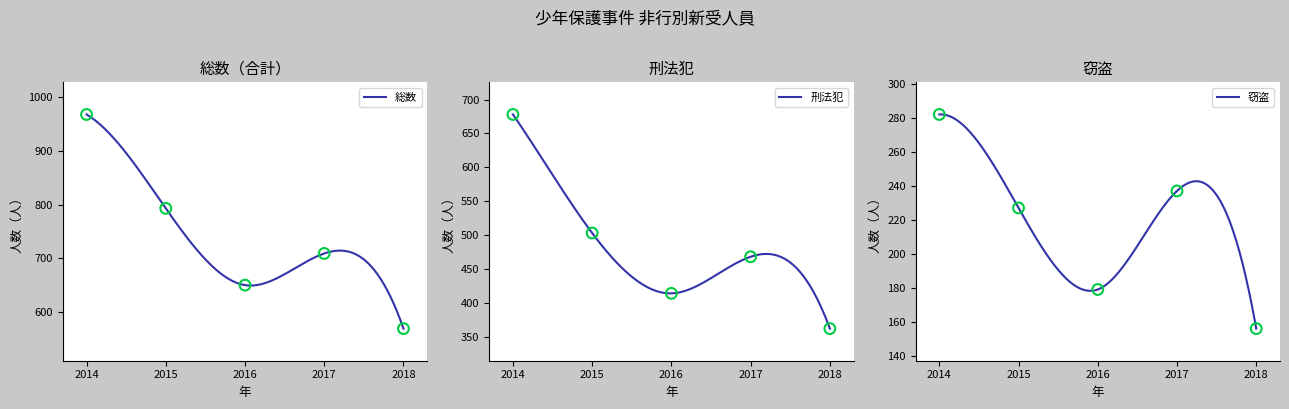

Which series reaches the minimum Y coordinate?

窃盗